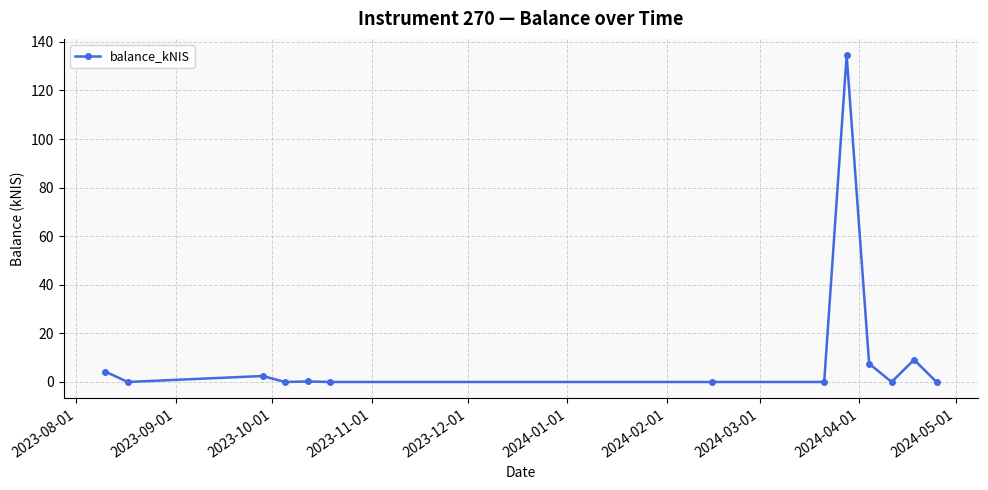

True or false: there are more than 1 points higher than both neighbors.

True